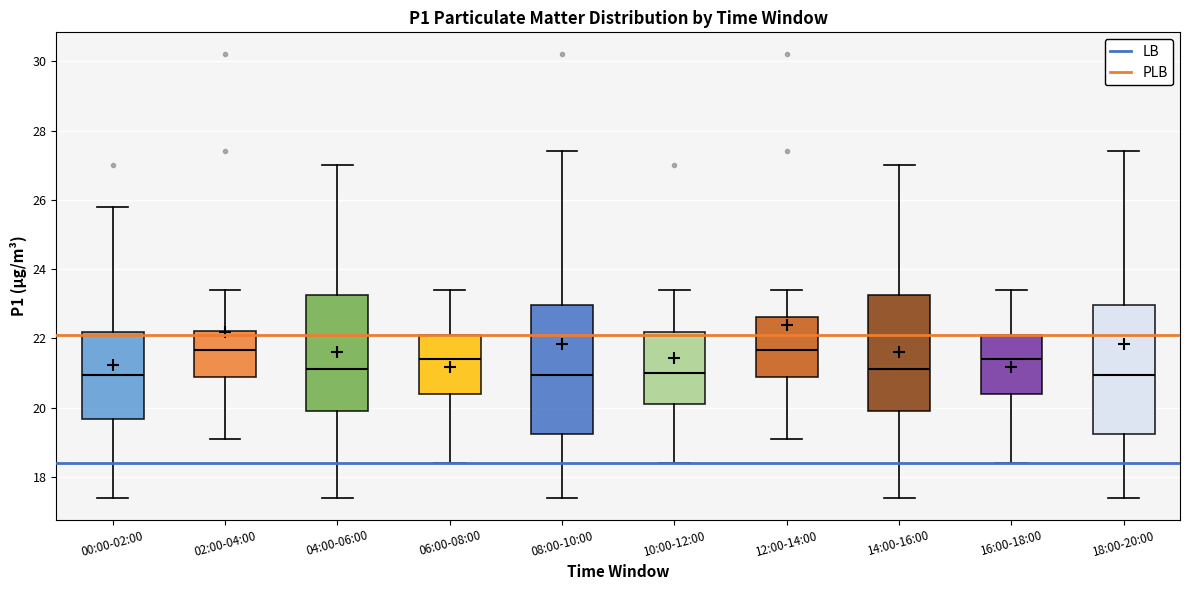

Reading left to right, transcribe this box plot: for each box, give where its median line is, the range the box spans, and where its two whiskers end, as read against the y-axis. The values are not printed on the chart, so give them approximately, as read against the axis.

00:00-02:00: median 21.0, box 19.6 to 22.2, whiskers 17.4 to 25.8
02:00-04:00: median 21.6, box 20.8 to 22.2, whiskers 19.2 to 23.4
04:00-06:00: median 21.2, box 20.0 to 23.2, whiskers 17.4 to 27.0
06:00-08:00: median 21.4, box 20.4 to 22.2, whiskers 18.4 to 23.4
08:00-10:00: median 21.0, box 19.2 to 23.0, whiskers 17.4 to 27.4
10:00-12:00: median 21.0, box 20.2 to 22.2, whiskers 18.4 to 23.4
12:00-14:00: median 21.6, box 20.8 to 22.6, whiskers 19.2 to 23.4
14:00-16:00: median 21.2, box 20.0 to 23.2, whiskers 17.4 to 27.0
16:00-18:00: median 21.4, box 20.4 to 22.2, whiskers 18.4 to 23.4
18:00-20:00: median 21.0, box 19.2 to 23.0, whiskers 17.4 to 27.4